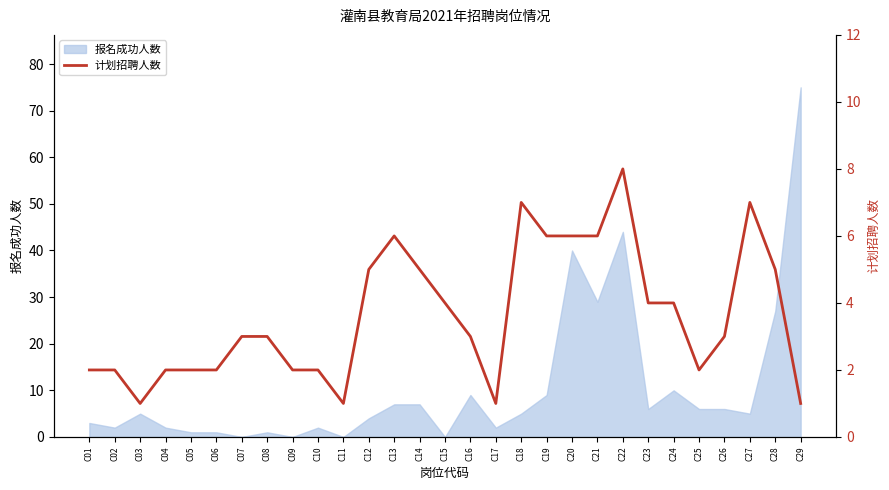

The value of 报名成功人数 at C01 is 3. True or false?

True